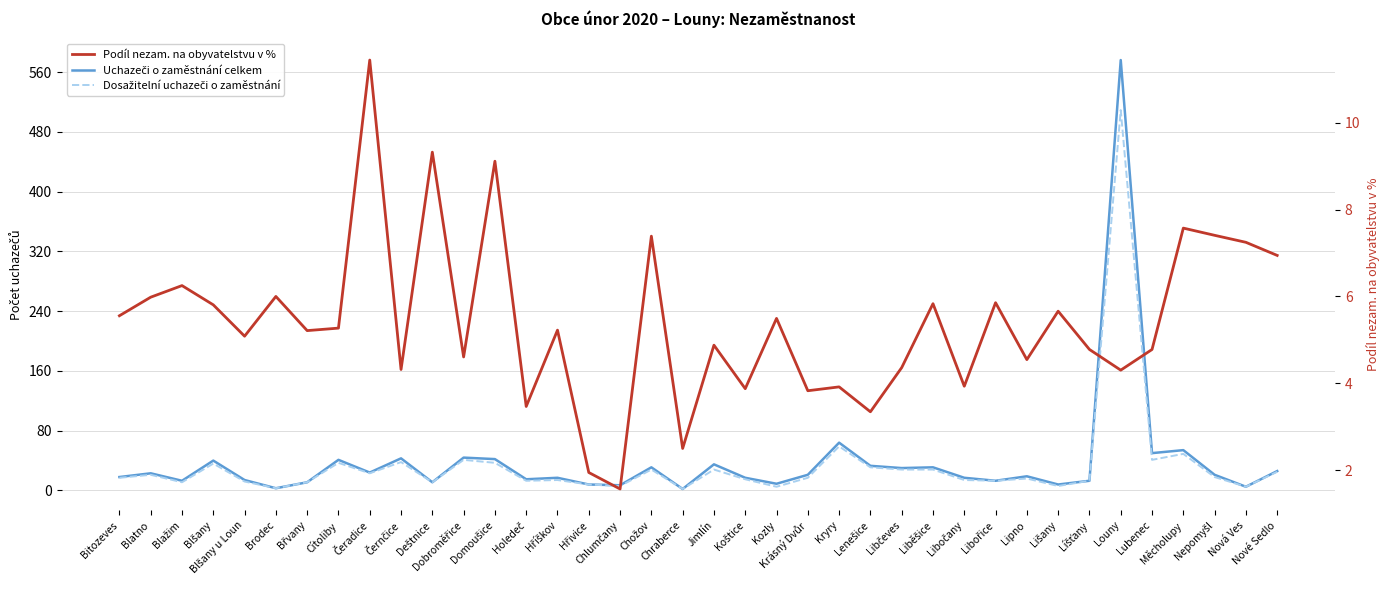

What is the difference between the highest and lowest values at Koštice?

13.1